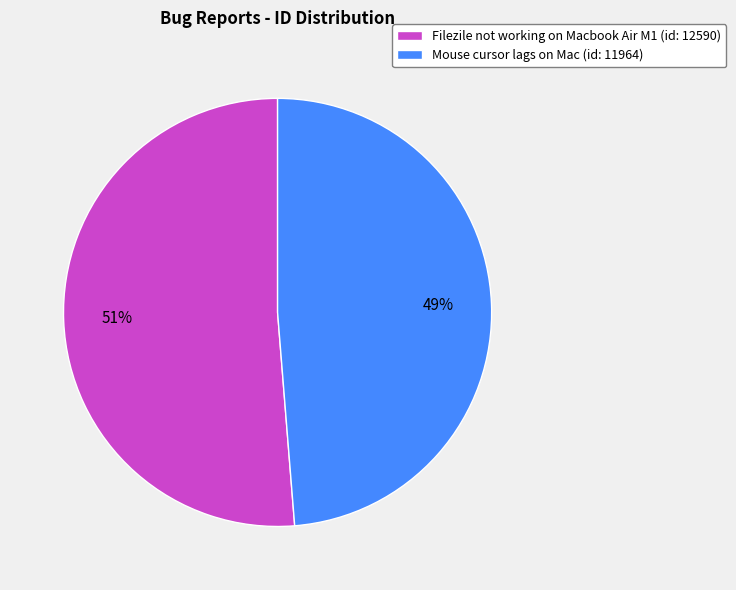

Is it true that Mouse cursor lags on Mac is 39% of the pie?

False